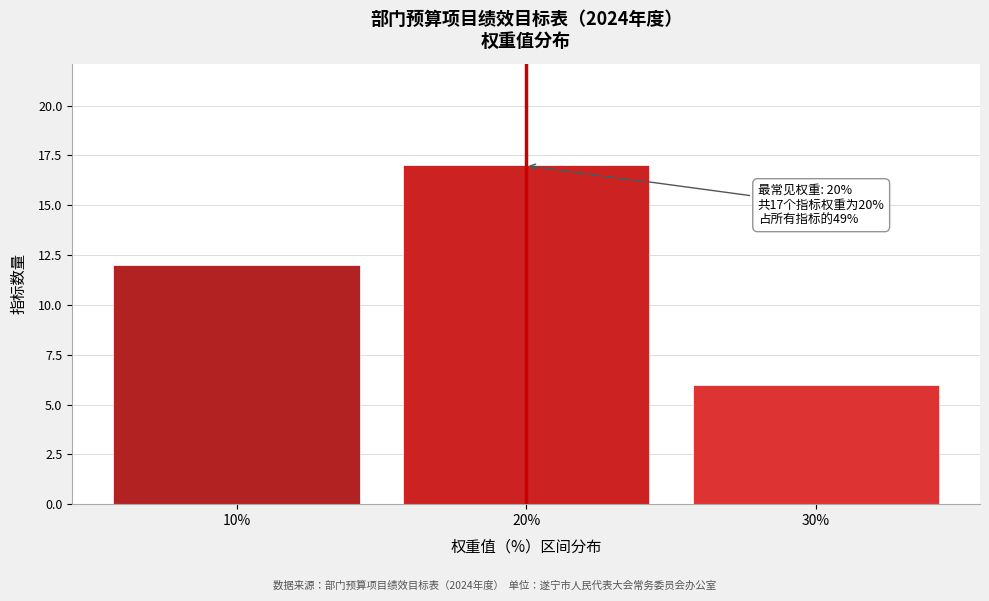

Over which range of the x-axis is the bar tallest?

15 to 25